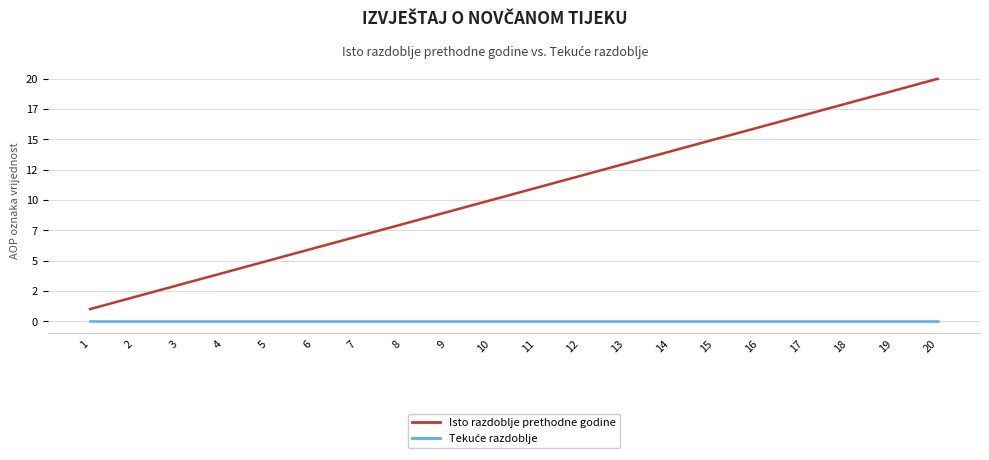

Does the chart display data point markers on the line(s)?

No